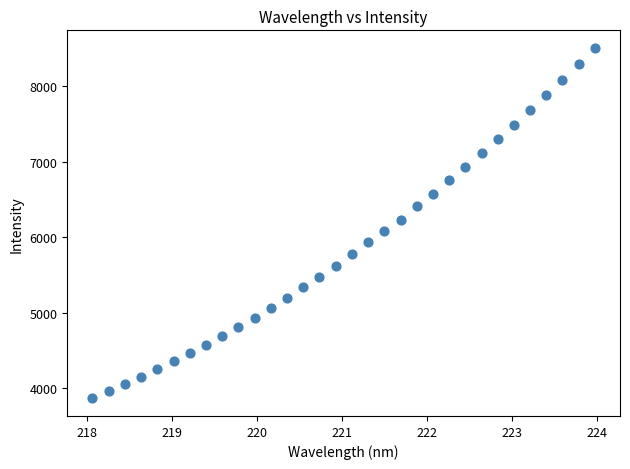

What is the range of Y values (max minus min)?

4638.3